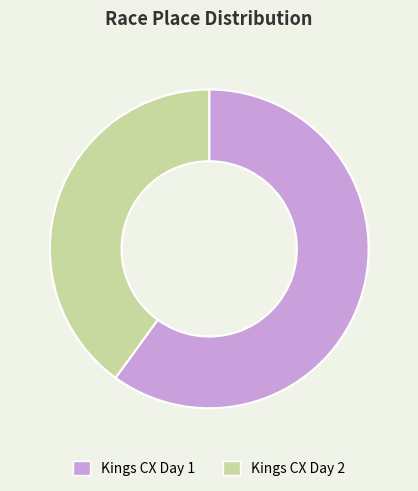

Combined, do Kings CX Day 2 and Kings CX Day 1 account for over 50%?

Yes